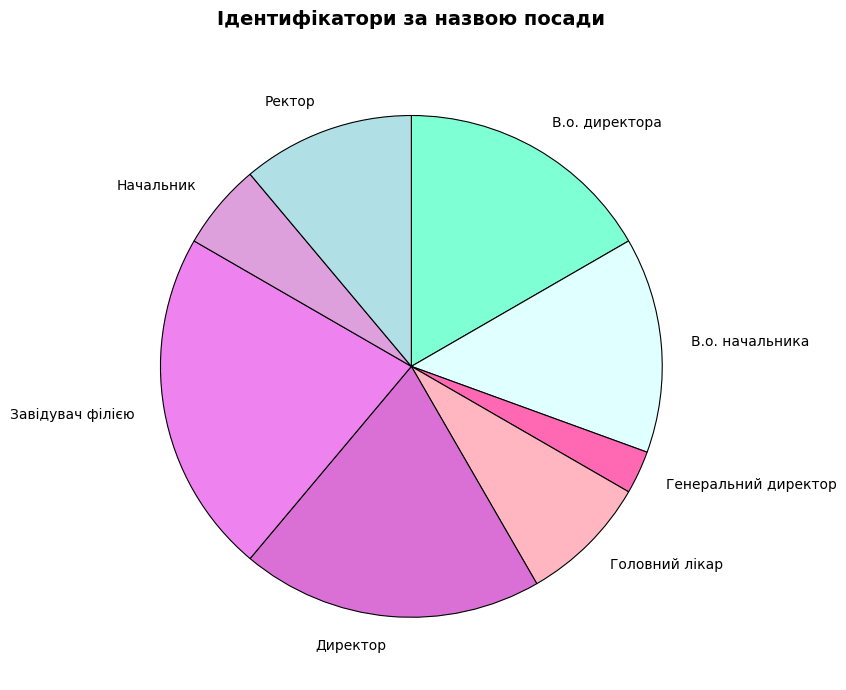

How many slices are in this pie chart?

8